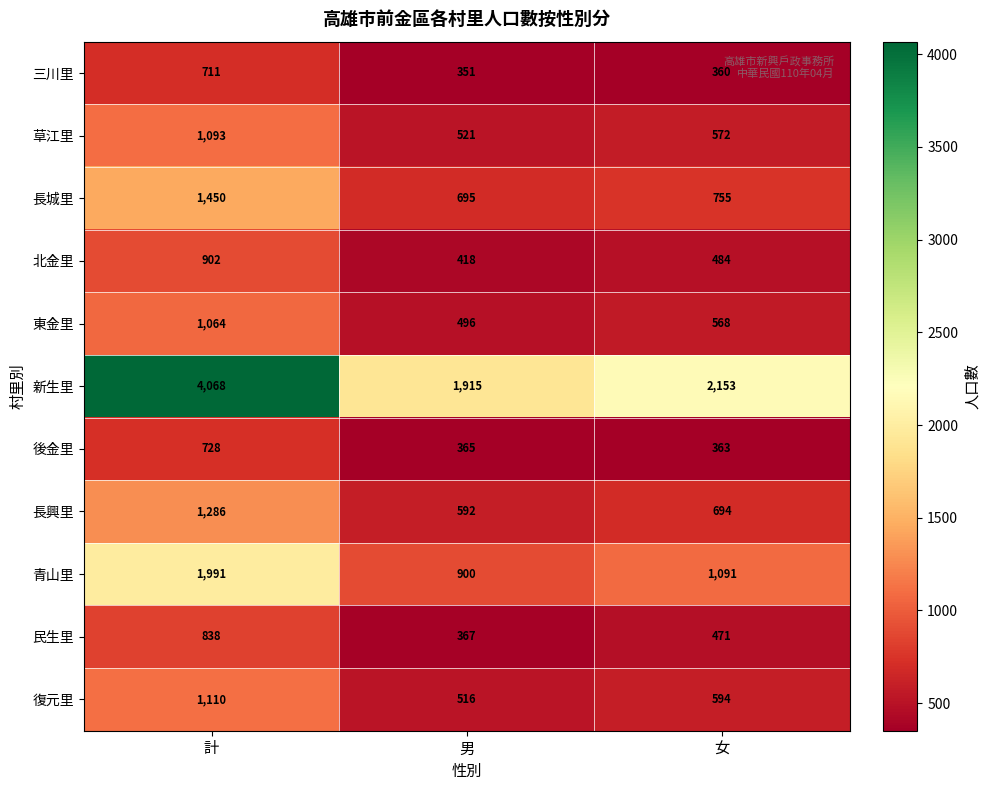

Between 男 and 女, which series saw the biggest shift?

新生里